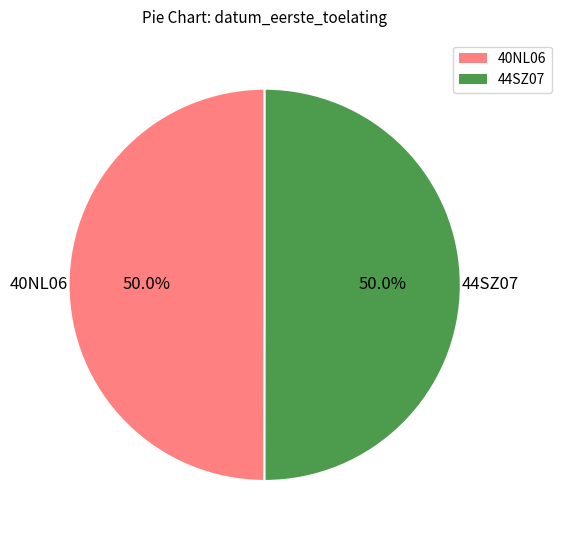

What portion of the pie excludes 44SZ07?

50.0%